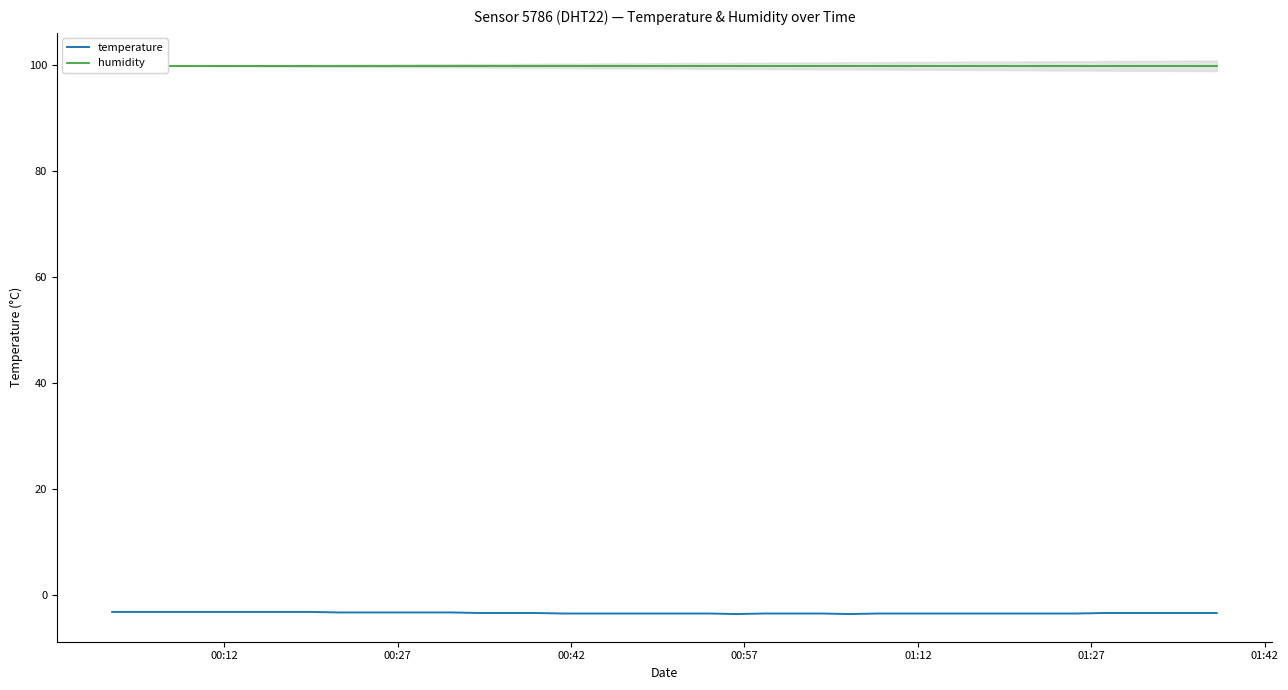

Does the chart have visible grid lines?

No